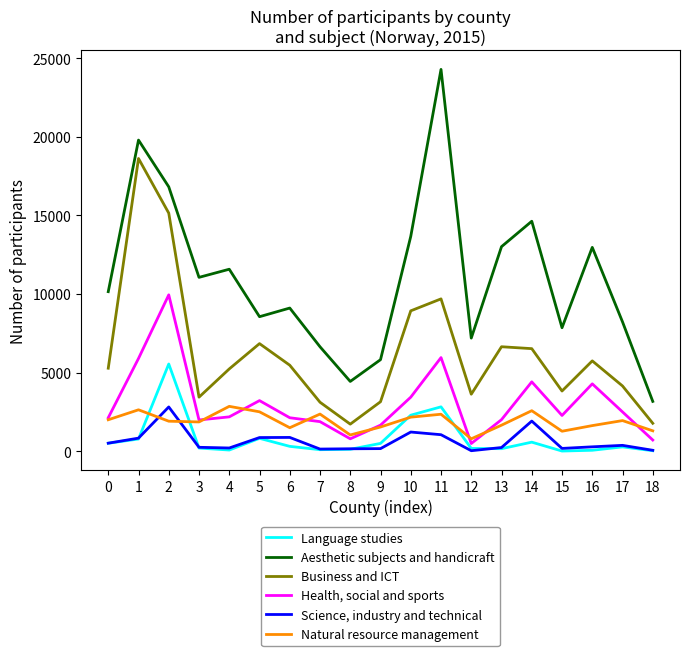

How many lines are shown in the chart?

6